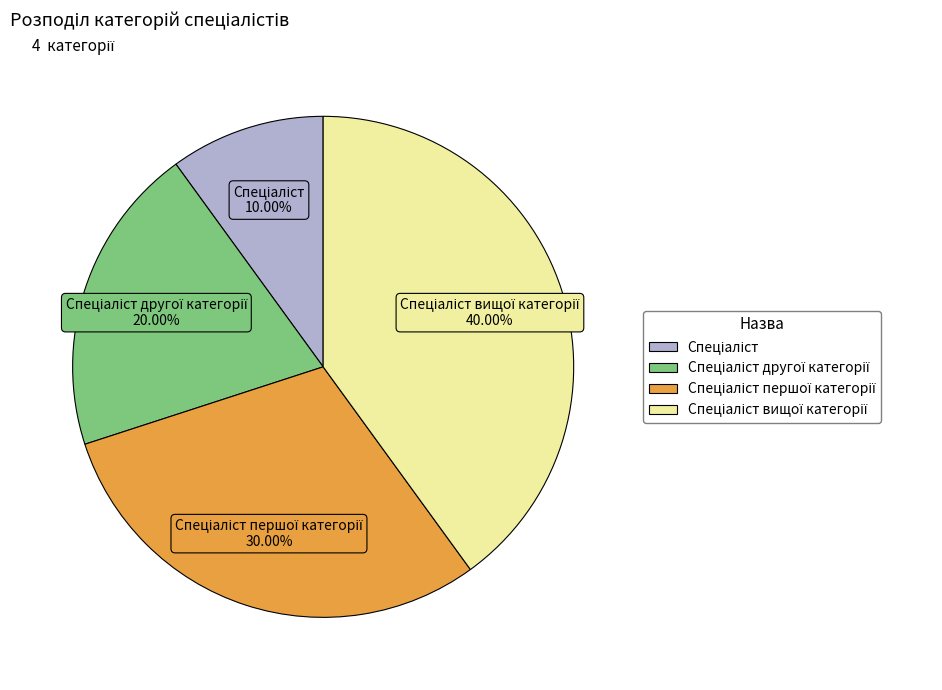

Is there any slice that represents more than half of the pie?

No